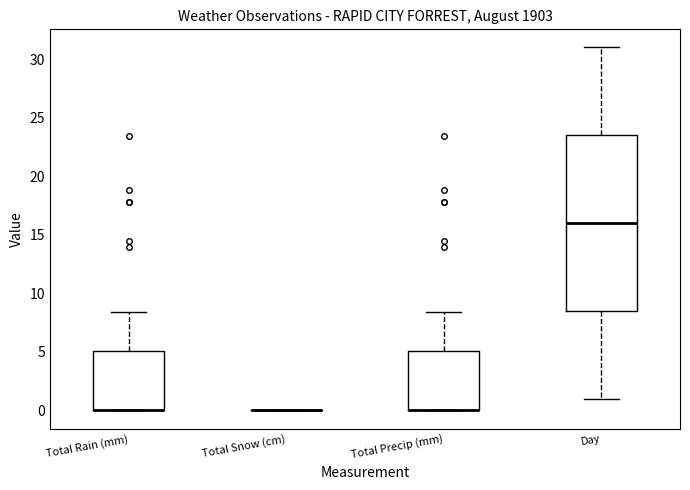

Reading left to right, read every box against the y-axis: the position of its median line, the range the box covers, and the ends of its whiskers. The values are not printed on the chart, so give them approximately, as read against the axis.

Total Rain (mm): median 0.0 (drawn on the box's lower edge), box 0.0 to 5.0, whiskers 0.0 to 8.5
Total Snow (cm): box collapsed to a line at 0.0, whiskers 0.0 to 0.0
Total Precip (mm): median 0.0 (drawn on the box's lower edge), box 0.0 to 5.0, whiskers 0.0 to 8.5
Day: median 16.0, box 8.5 to 23.5, whiskers 1.0 to 31.0